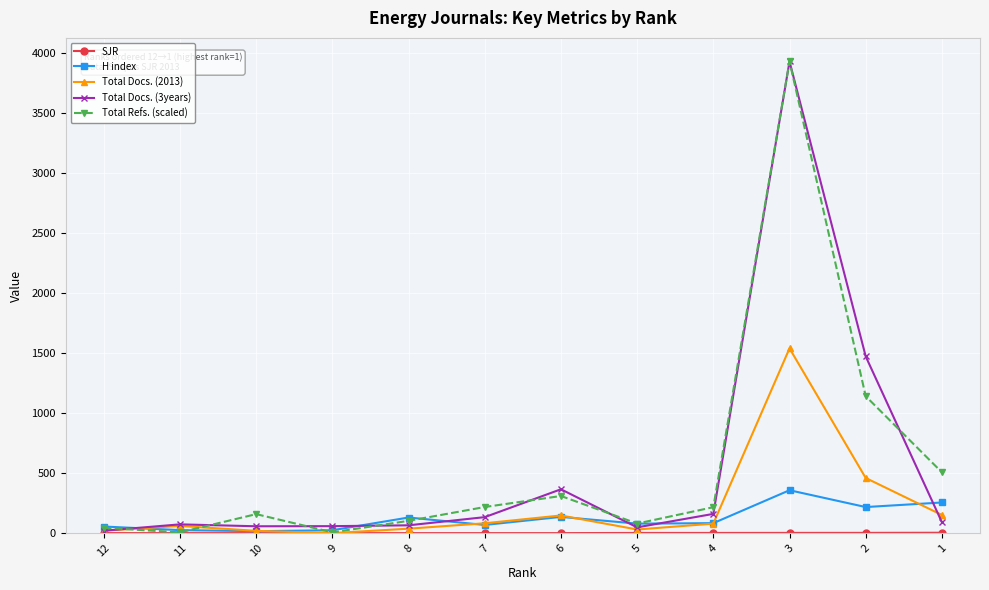

True or false: Total Docs. (3years) has more than 2 interior local peaks.

True